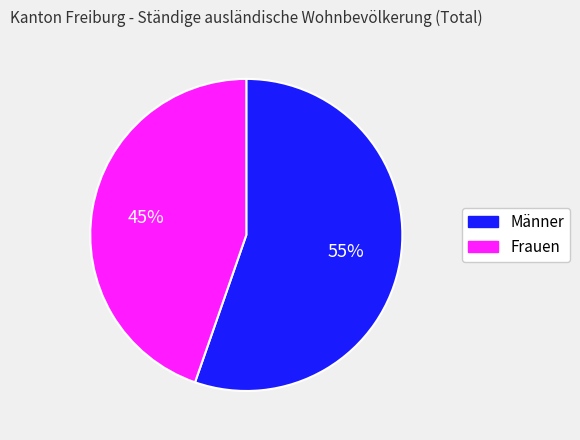

Is the sum of Frauen and Männer greater than half?

Yes